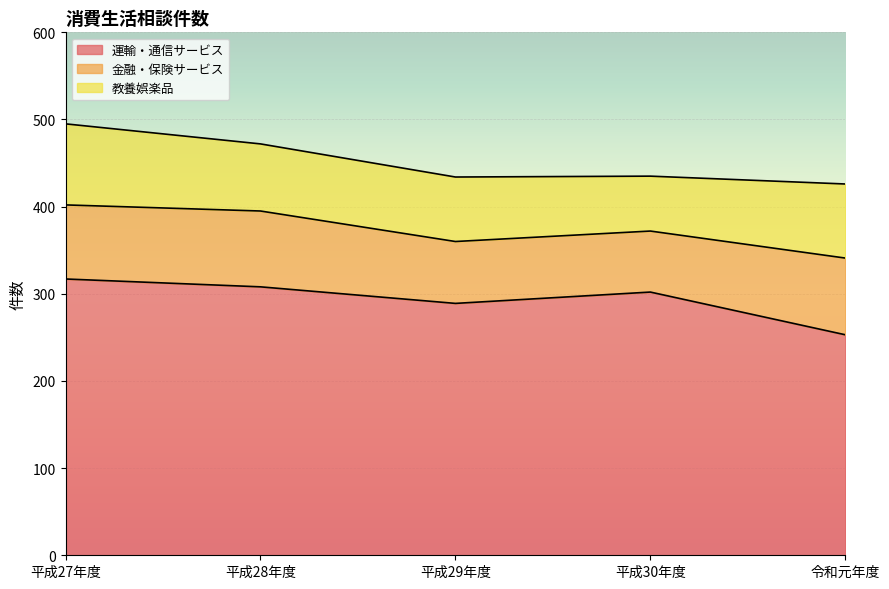

In 金融・保険サービス, how many points are higher than both neighbors (excluding endpoints)?

1